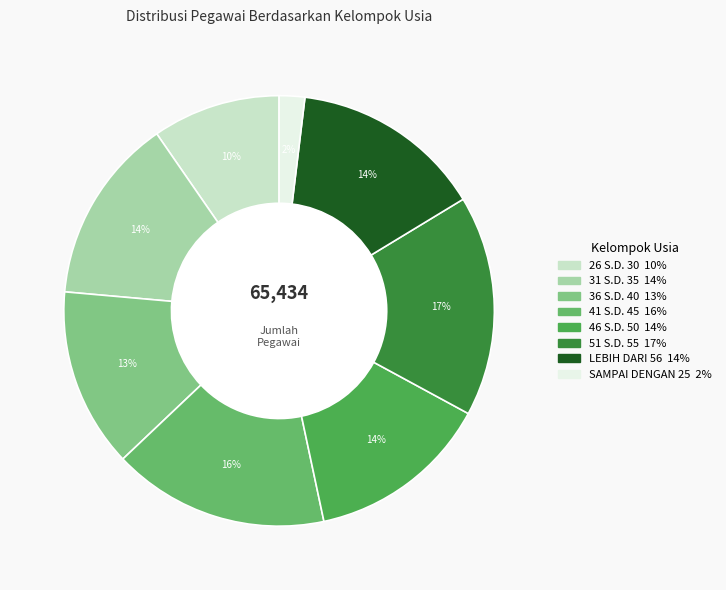

How much of the chart is everything except 36 S.D. 40?

86.5%